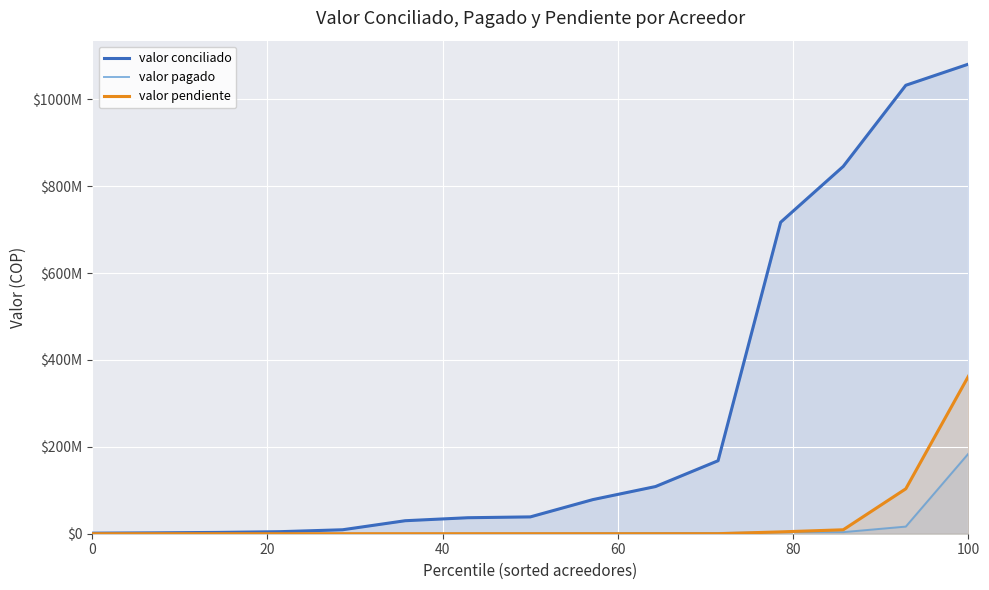

Does the chart display data point markers on the line(s)?

No